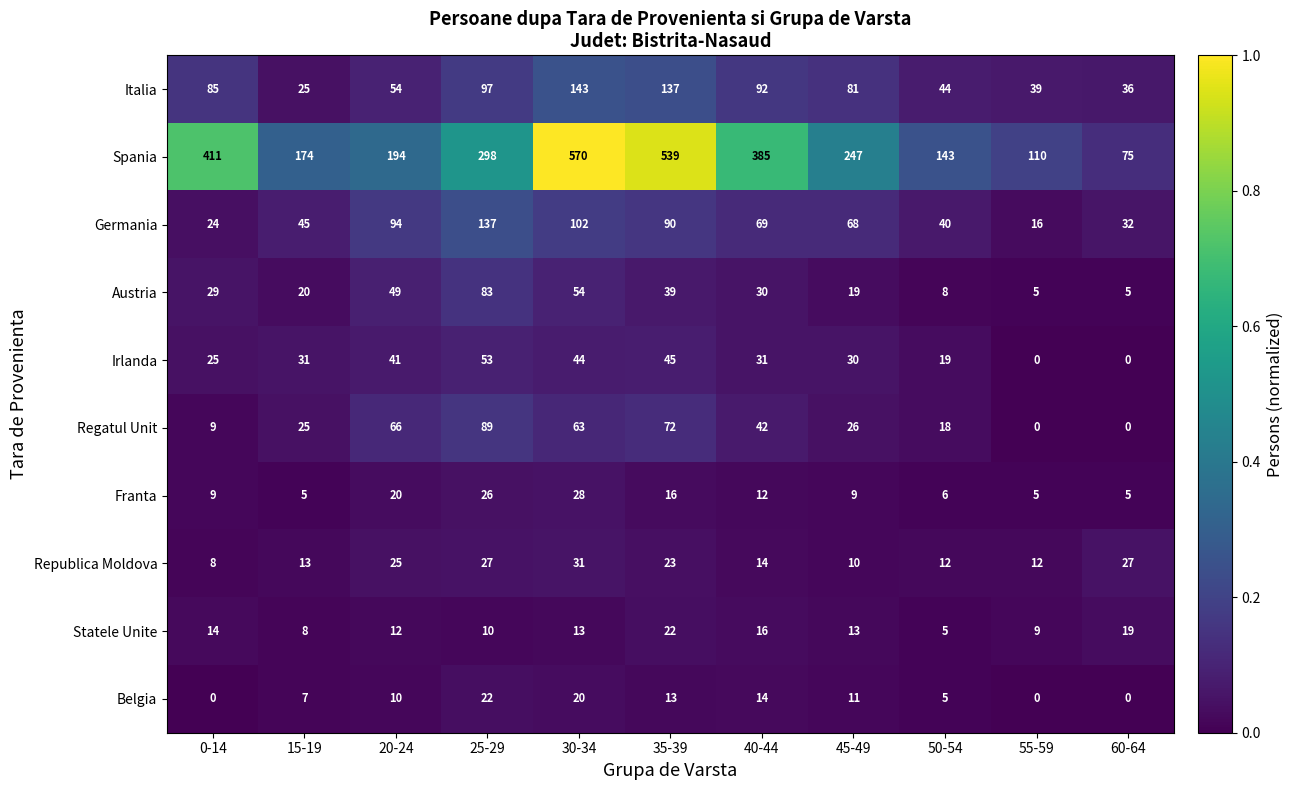

Which series has the largest total across all categories?

Spania